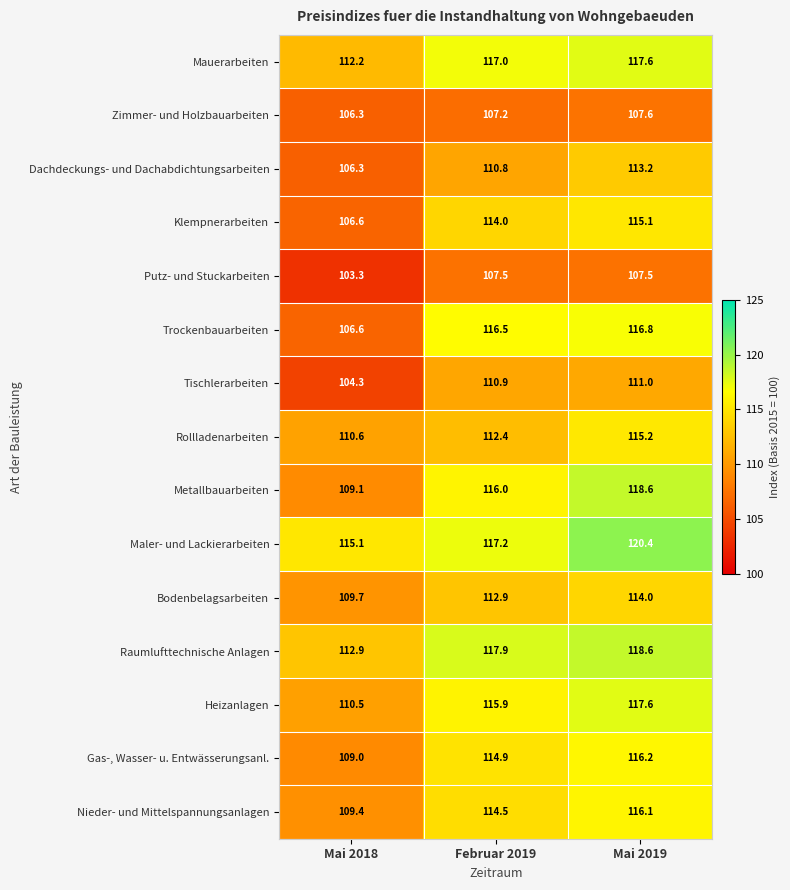

Read the Metallbauarbeiten value at Februar 2019.

116.0